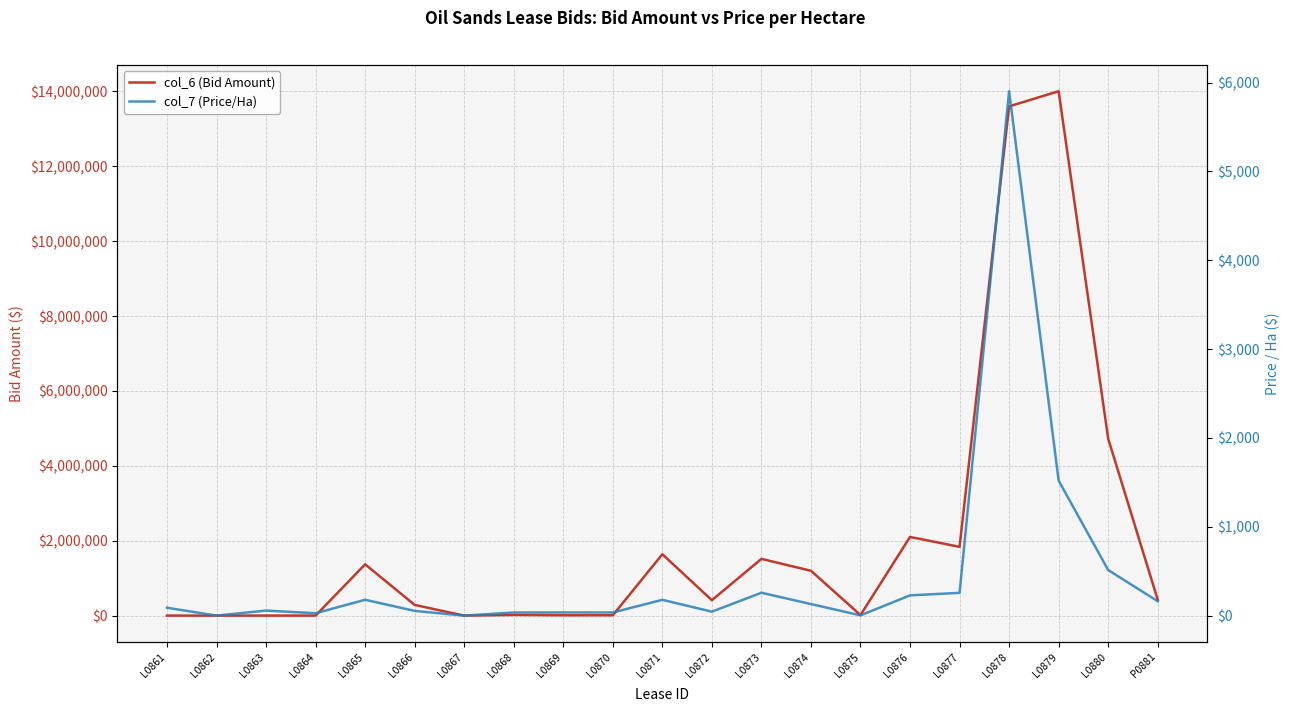

What is the difference between the maximum and minimum values in the col_7 (Price/Ha) series?

5903.0